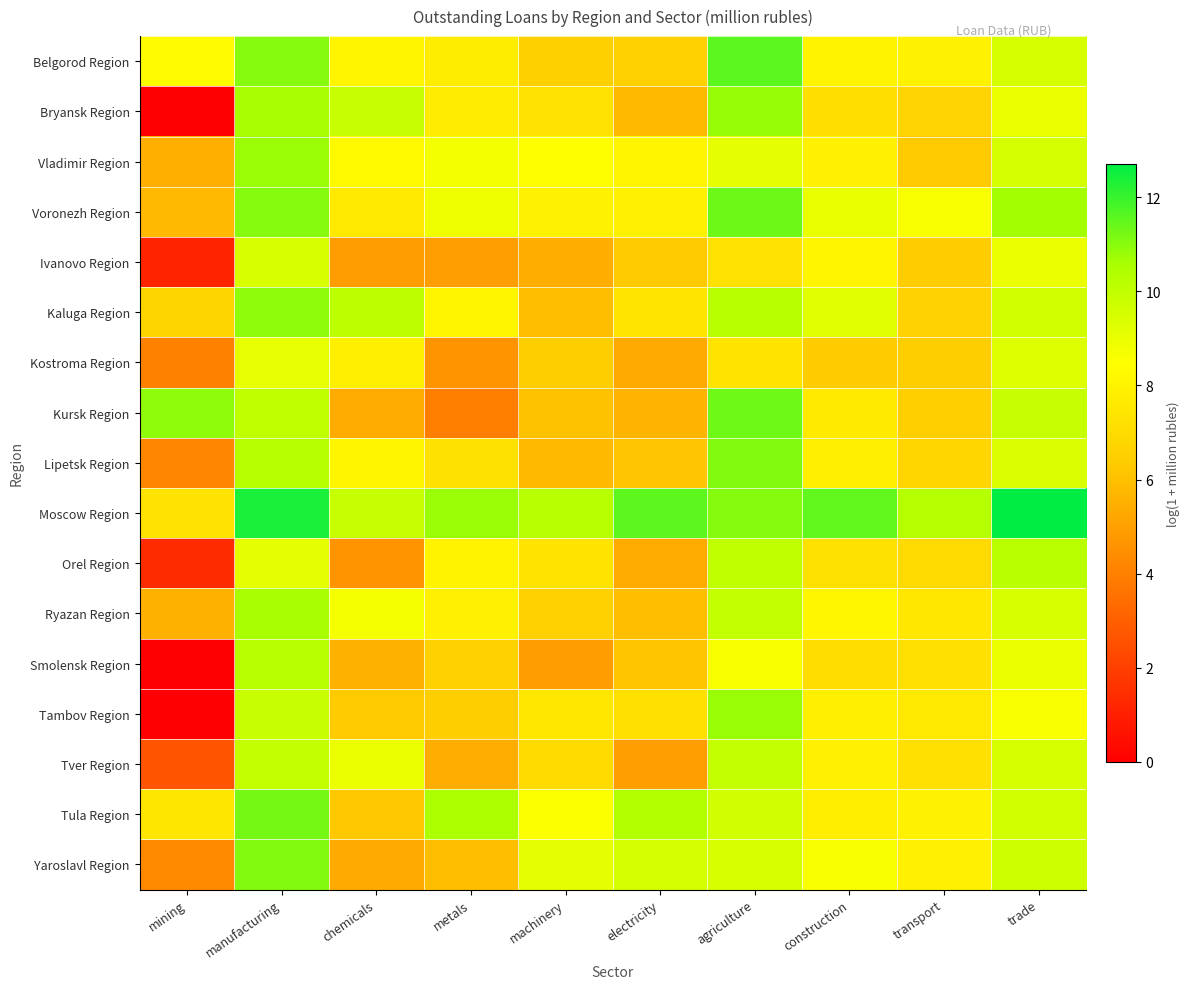

At machinery, list the series in order from smallest to largest.

Smolensk Region, Ivanovo Region, Lipetsk Region, Kaluga Region, Kursk Region, Kostroma Region, Belgorod Region, Ryazan Region, Tver Region, Bryansk Region, Orel Region, Tambov Region, Voronezh Region, Vladimir Region, Tula Region, Yaroslavl Region, Moscow Region